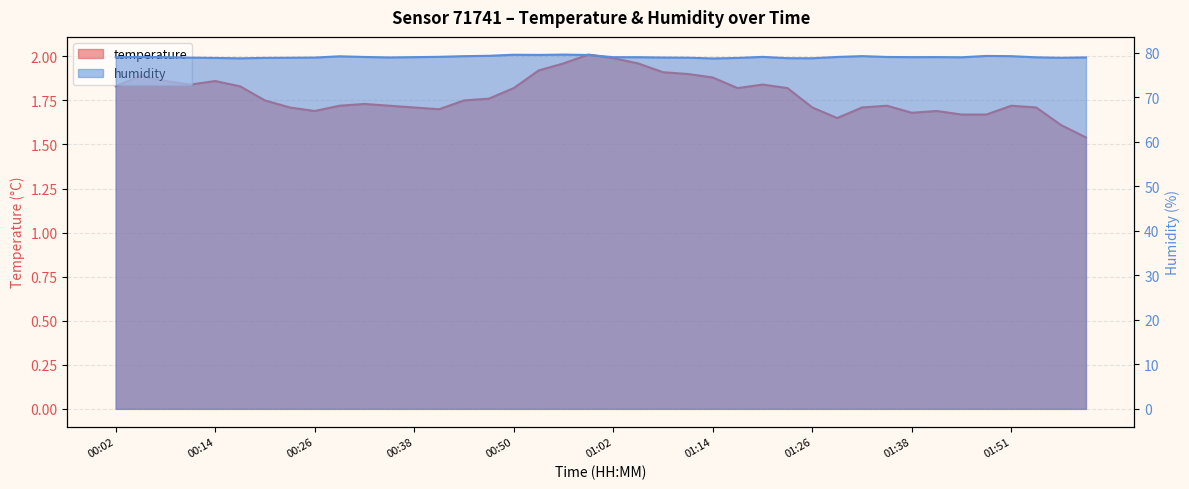

What is the label of the 14th point from the right?

01:20